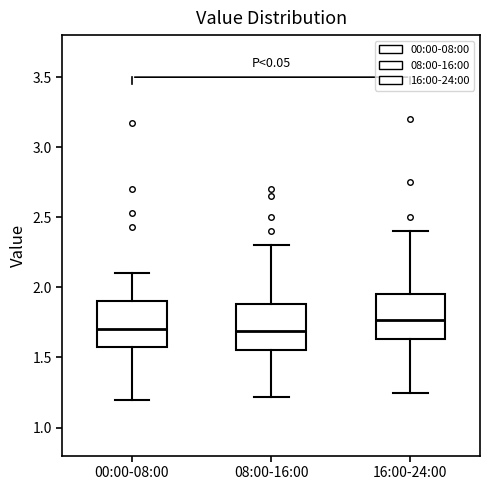

Where is the upper edge of the box for 00:00-08:00 on the y-axis? The values are not printed on the chart, so give them approximately, as read against the axis.

1.90